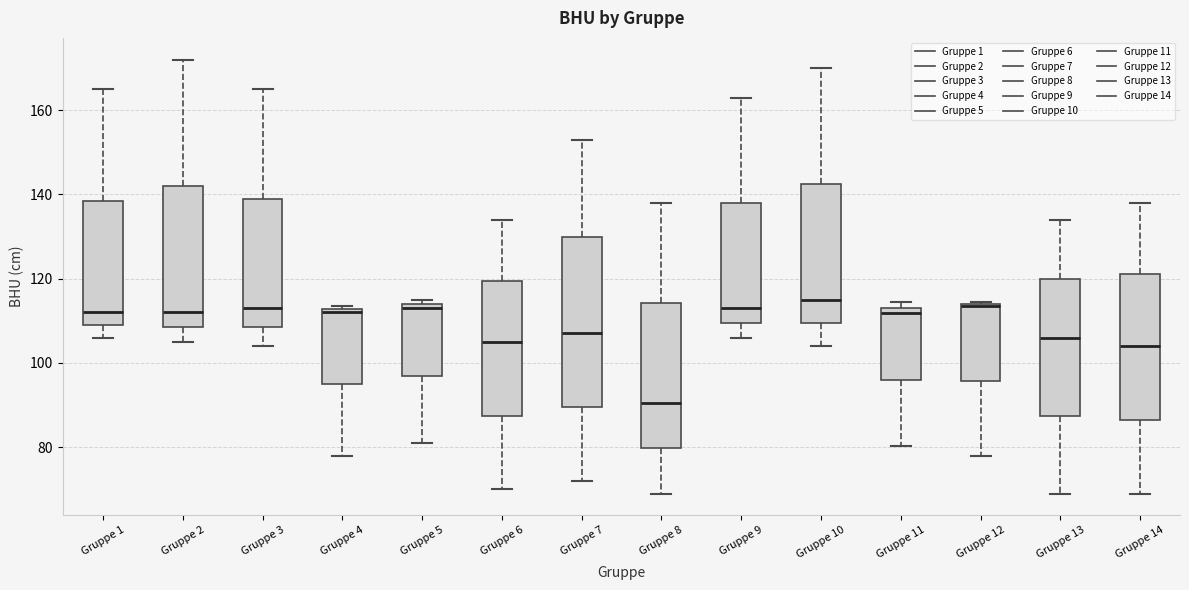

Which box is the tallest, from its lower edge to its upper edge?

Gruppe 7